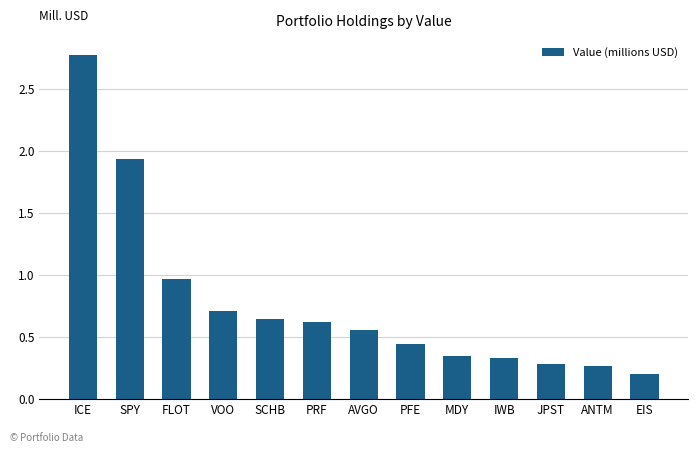

Where is the data nearest to the value 1?

FLOT